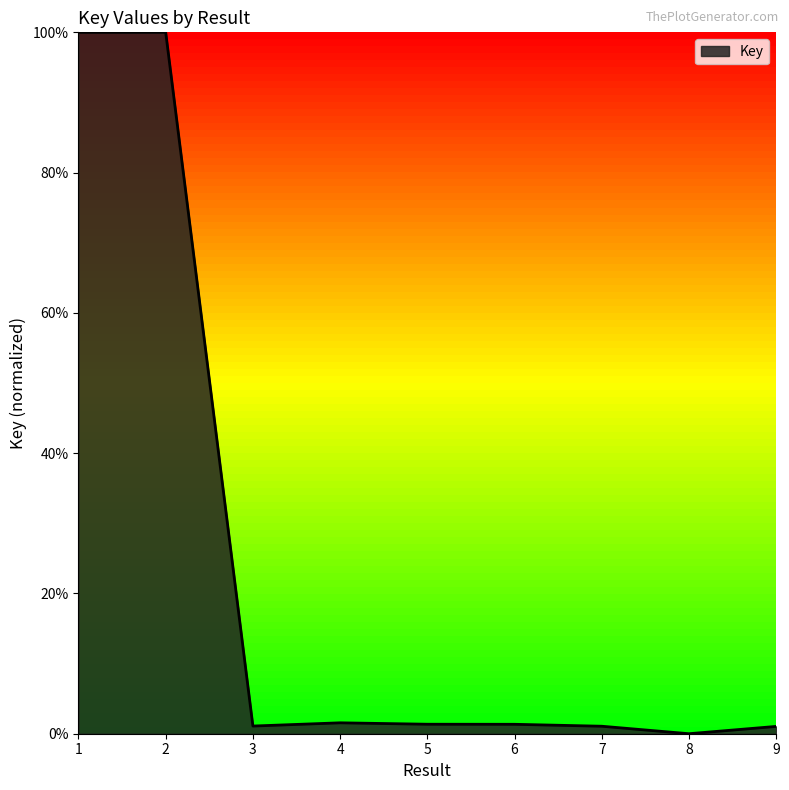

List the labels in order of value, smallest first.

8, 9, 7, 3, 6, 5, 4, 1, 2